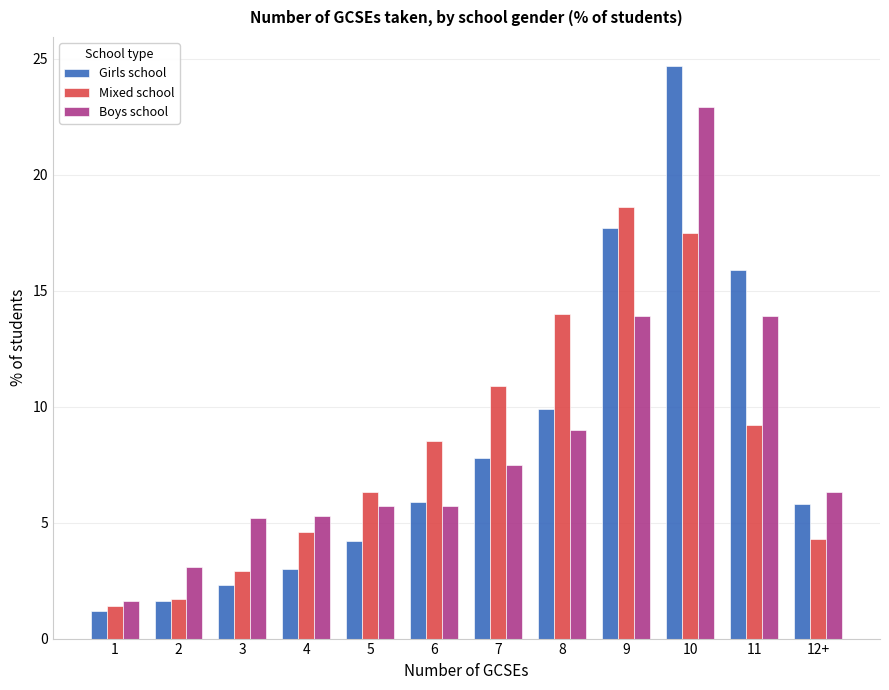

What is the difference between the second highest and minimum values in the Girls school series?

16.5